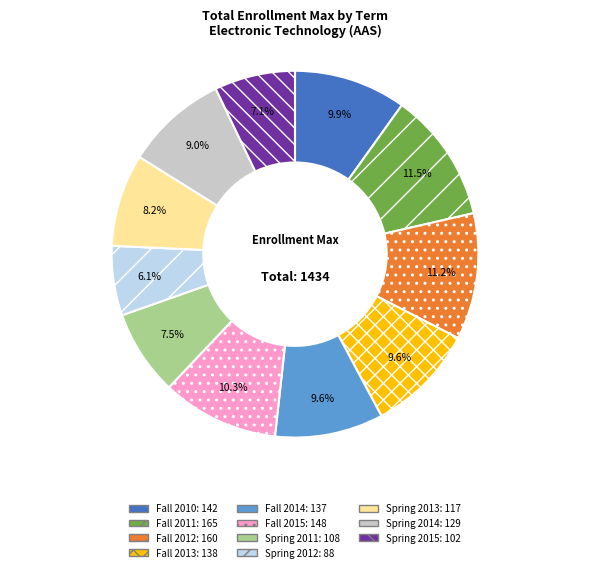

Count the number of slices in the pie.

11